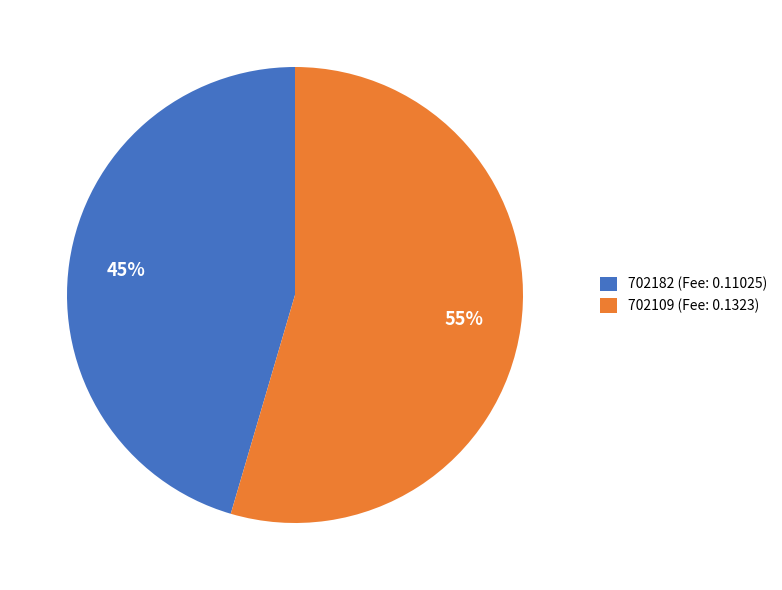

Do 702109 (Fee: 0.1323) and 702182 (Fee: 0.11025) together represent more than half of the pie?

Yes